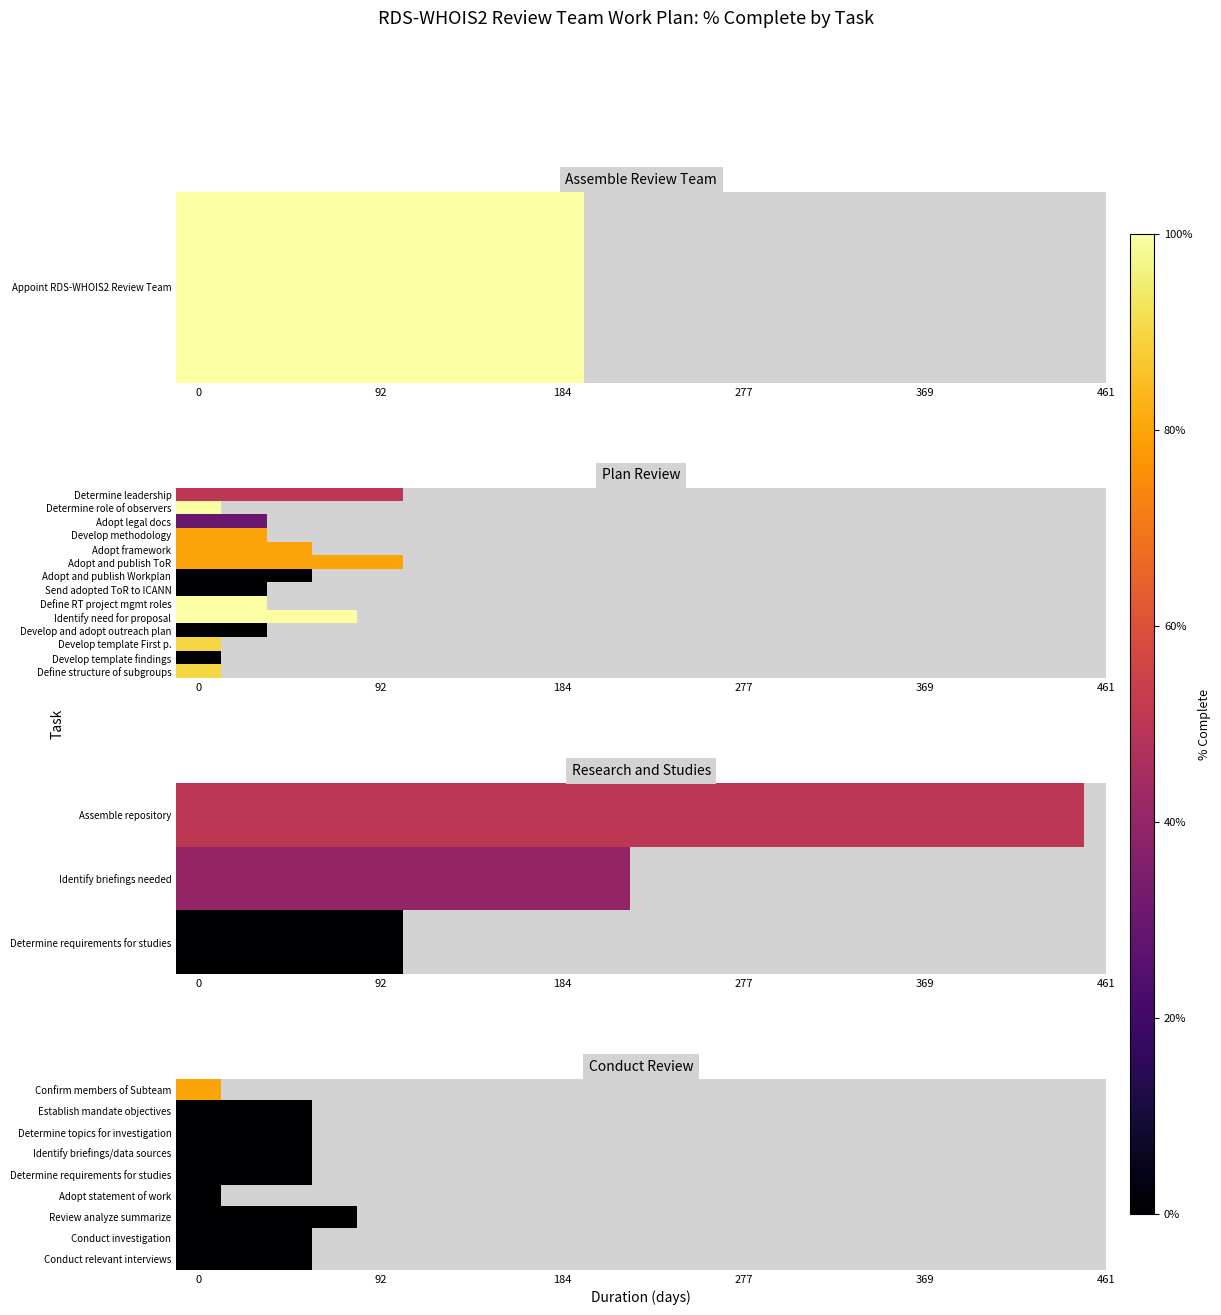

What is the maximum value shown in the chart?

1.0